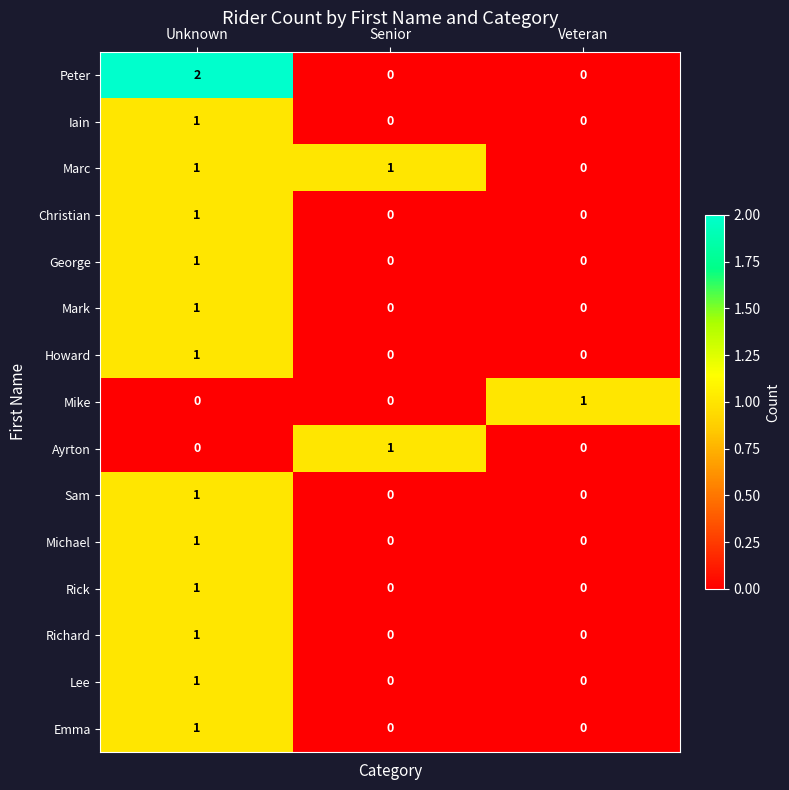

Is the value of George at Senior greater than the value of Lee at Unknown?

No